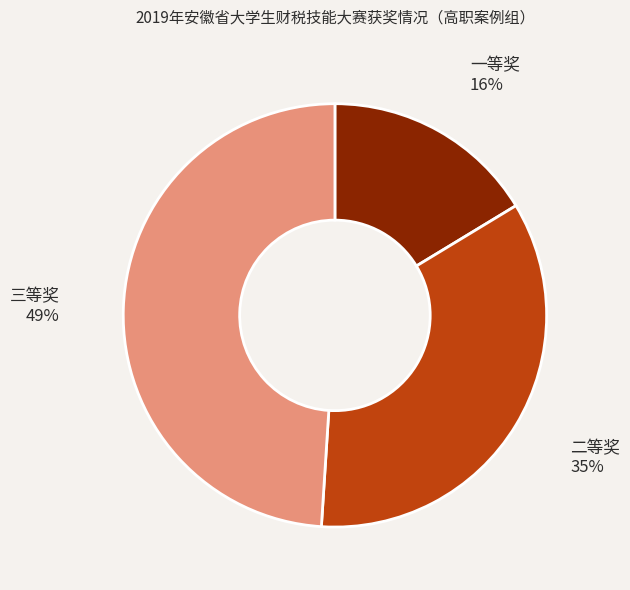

Do 一等奖 and 二等奖 together represent more than half of the pie?

Yes